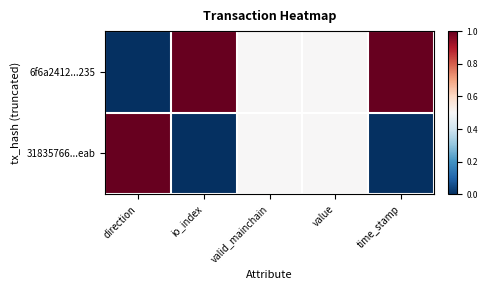

Reading left to right, list all the values displayed in this chart.

6f6a2412...235: direction=0.0	io_index=1.0	valid_mainchain=0.5	value=0.5	time_stamp=1.0
31835766...eab: direction=1.0	io_index=0.0	valid_mainchain=0.5	value=0.5	time_stamp=0.0